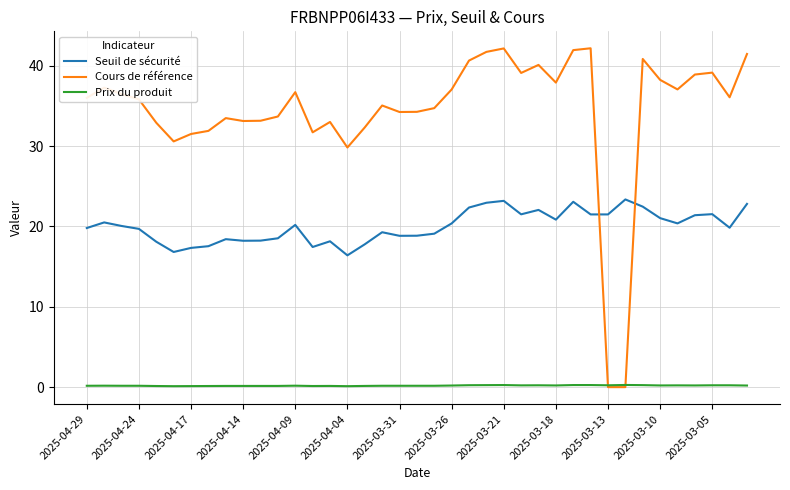

What is the greatest value displayed?

42.2